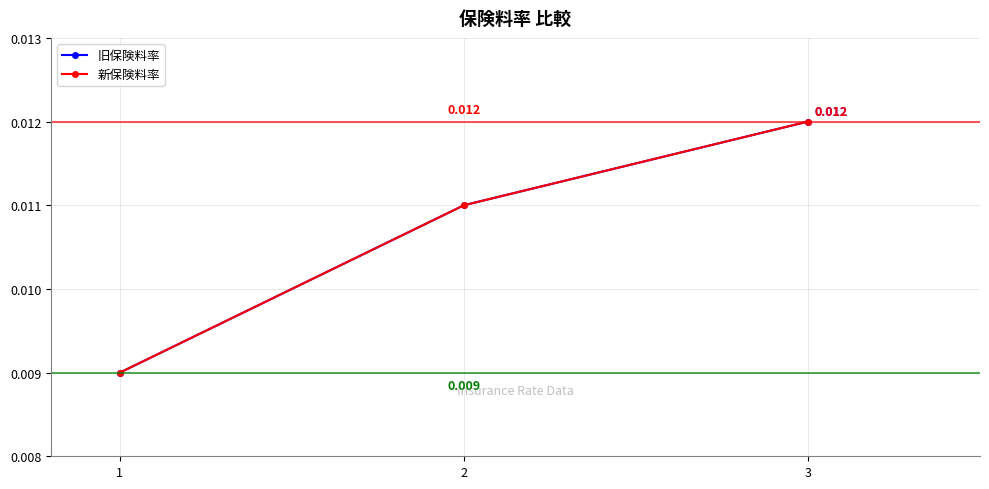

At how many categories does at least one series exceed 0?

3